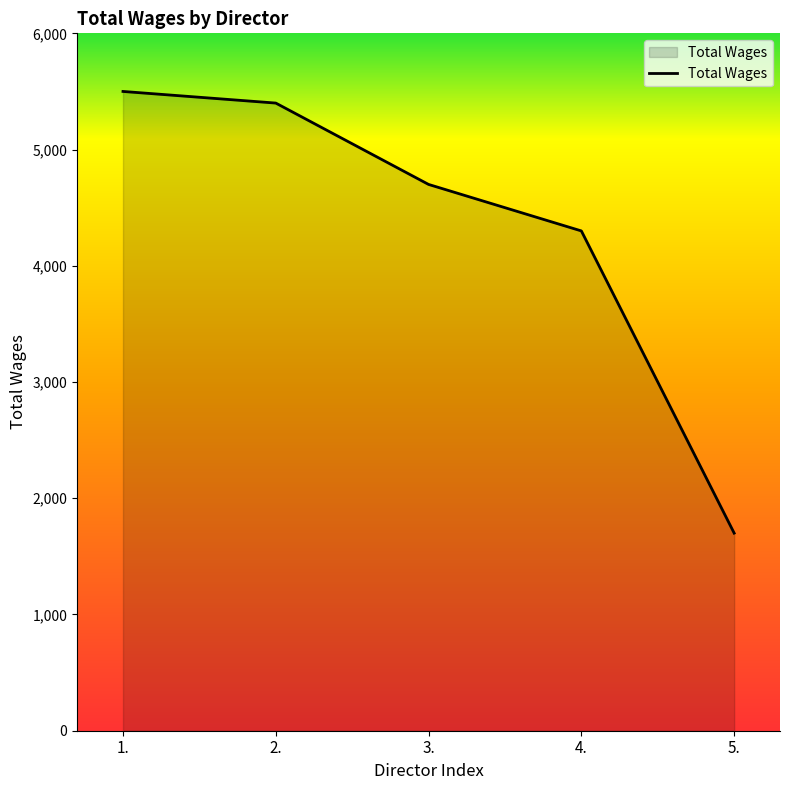

Does the chart display data point markers on the line(s)?

No